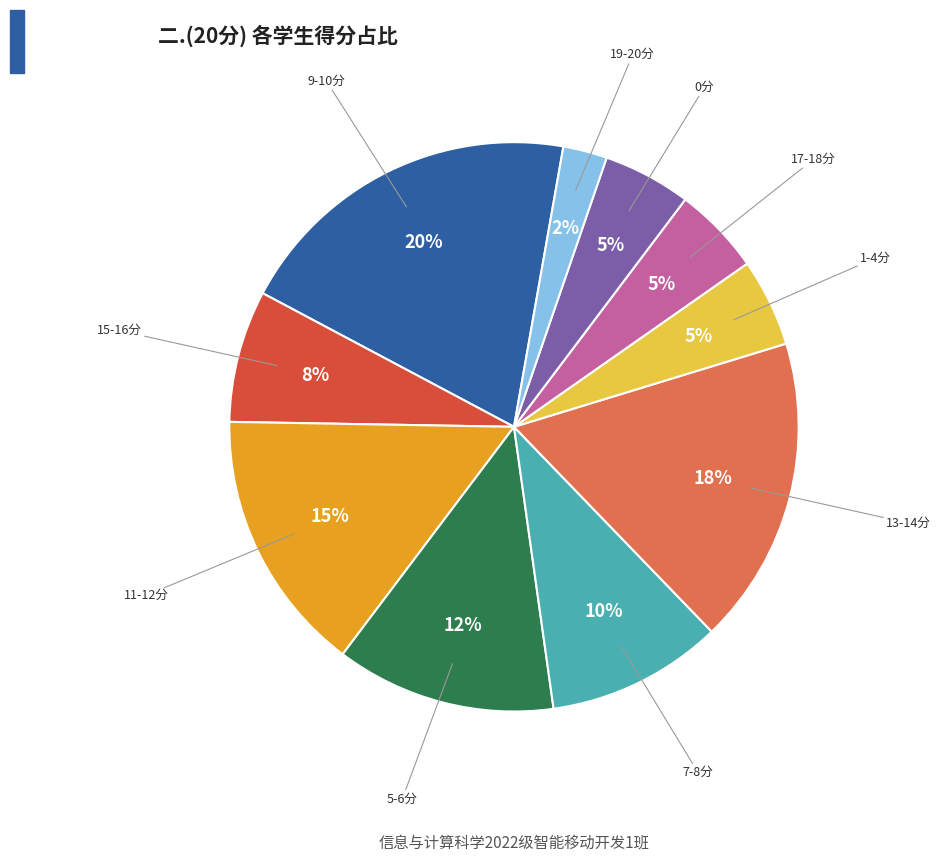

Which has a higher value, 19-20分 or 7-8分?

7-8分